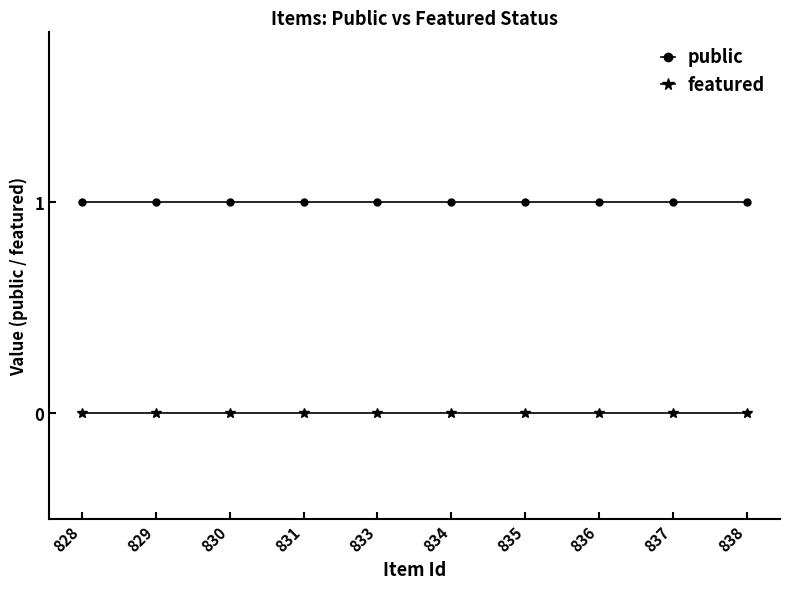

Reading left to right, transcribe all the data shown in this chart.

public: 828=1	829=1	830=1	831=1	833=1	834=1	835=1	836=1	837=1	838=1
featured: 828=0	829=0	830=0	831=0	833=0	834=0	835=0	836=0	837=0	838=0